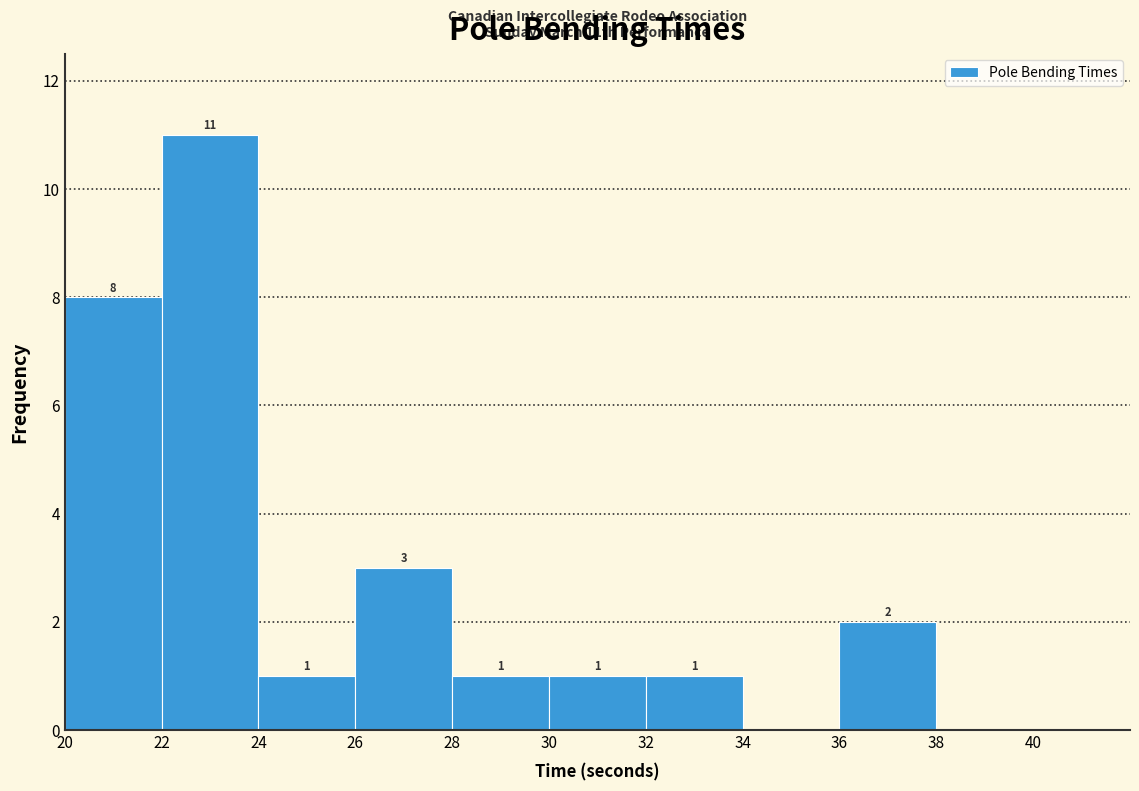

Over which range of the x-axis is the bar tallest?

22 to 24